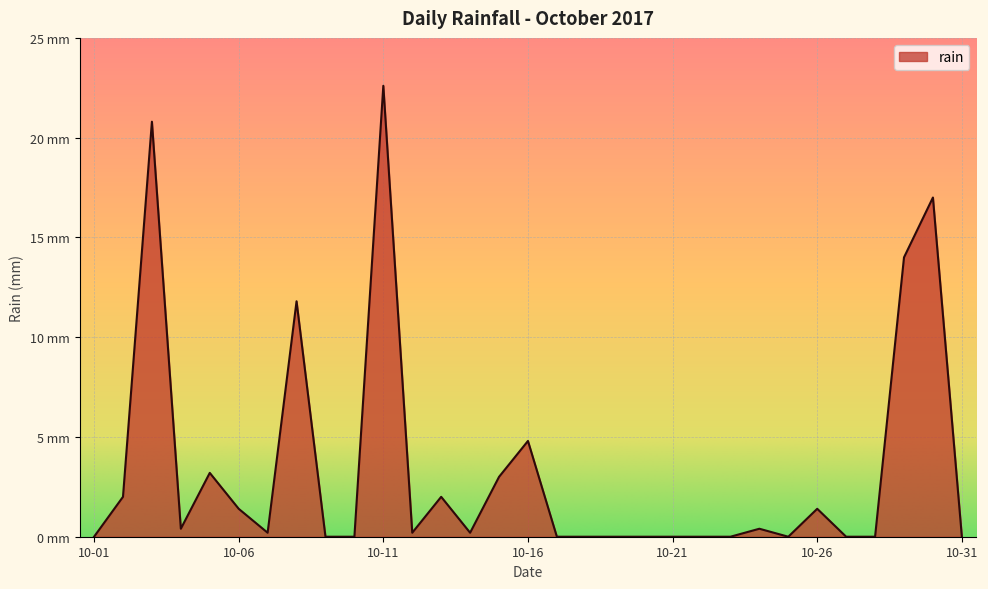

Does the chart have visible grid lines?

Yes